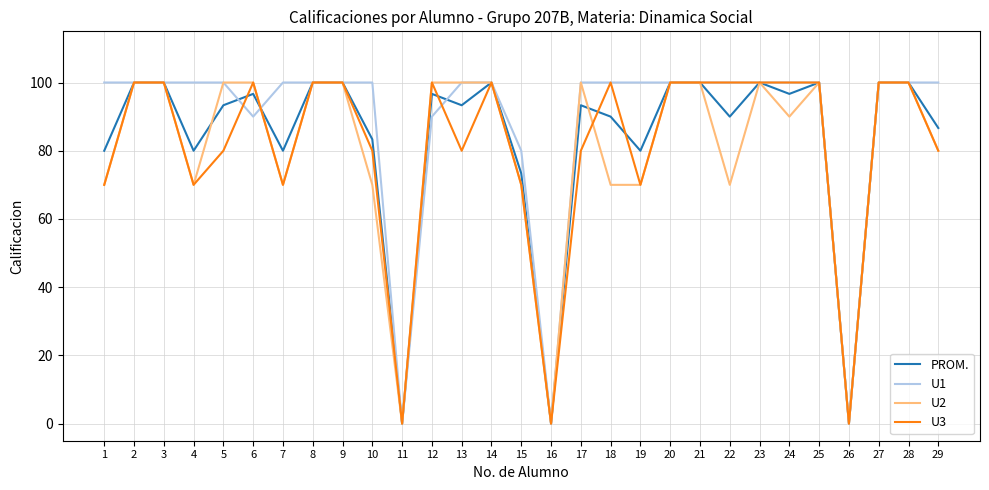

Does the chart have visible grid lines?

Yes